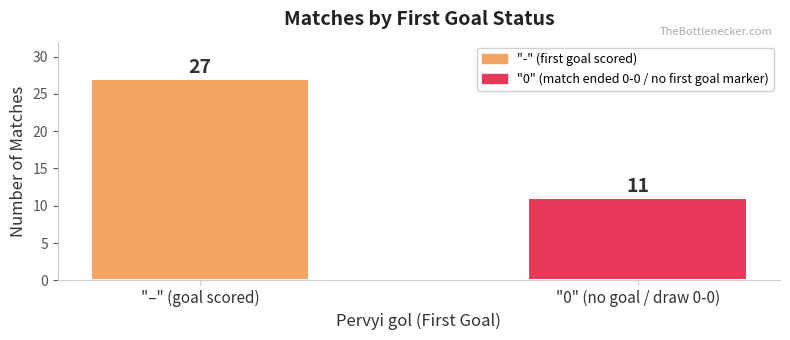

What position from the right is "0" (no goal / draw 0-0)?

1